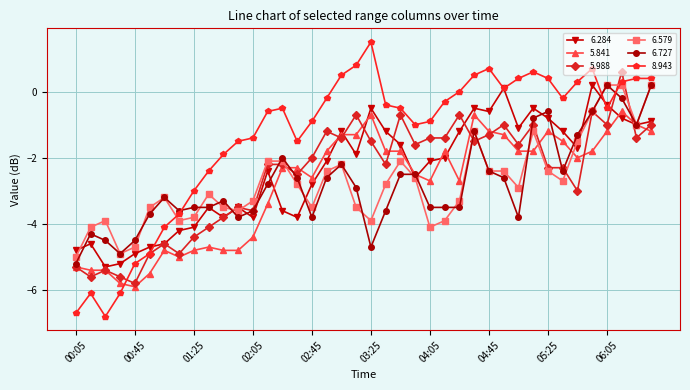

How many distinct data groups are displayed?

6